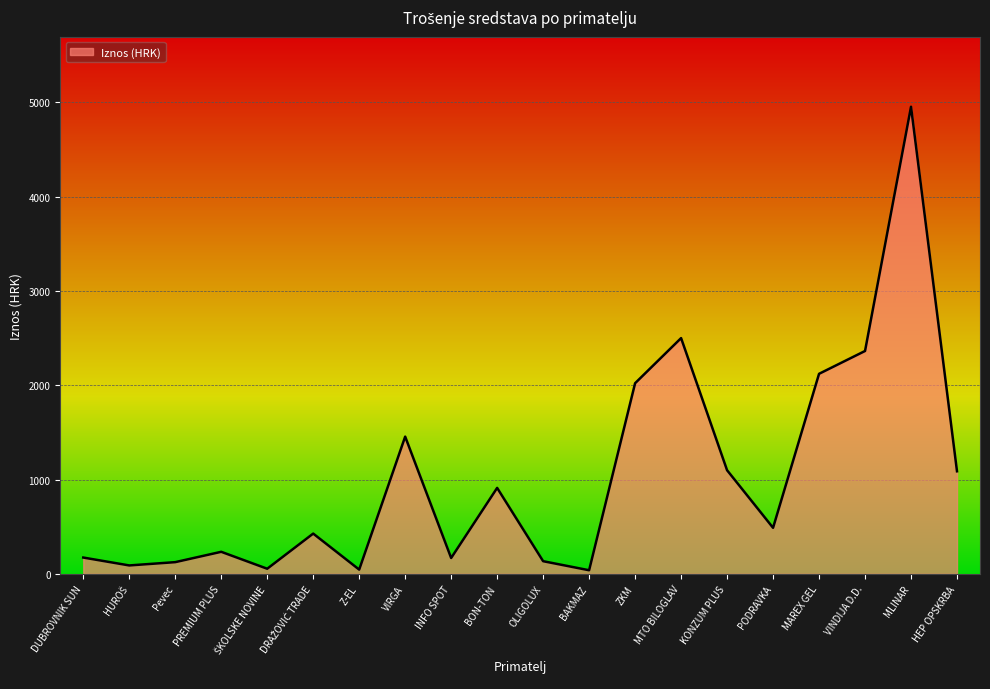

What is the greatest value displayed?

4952.7